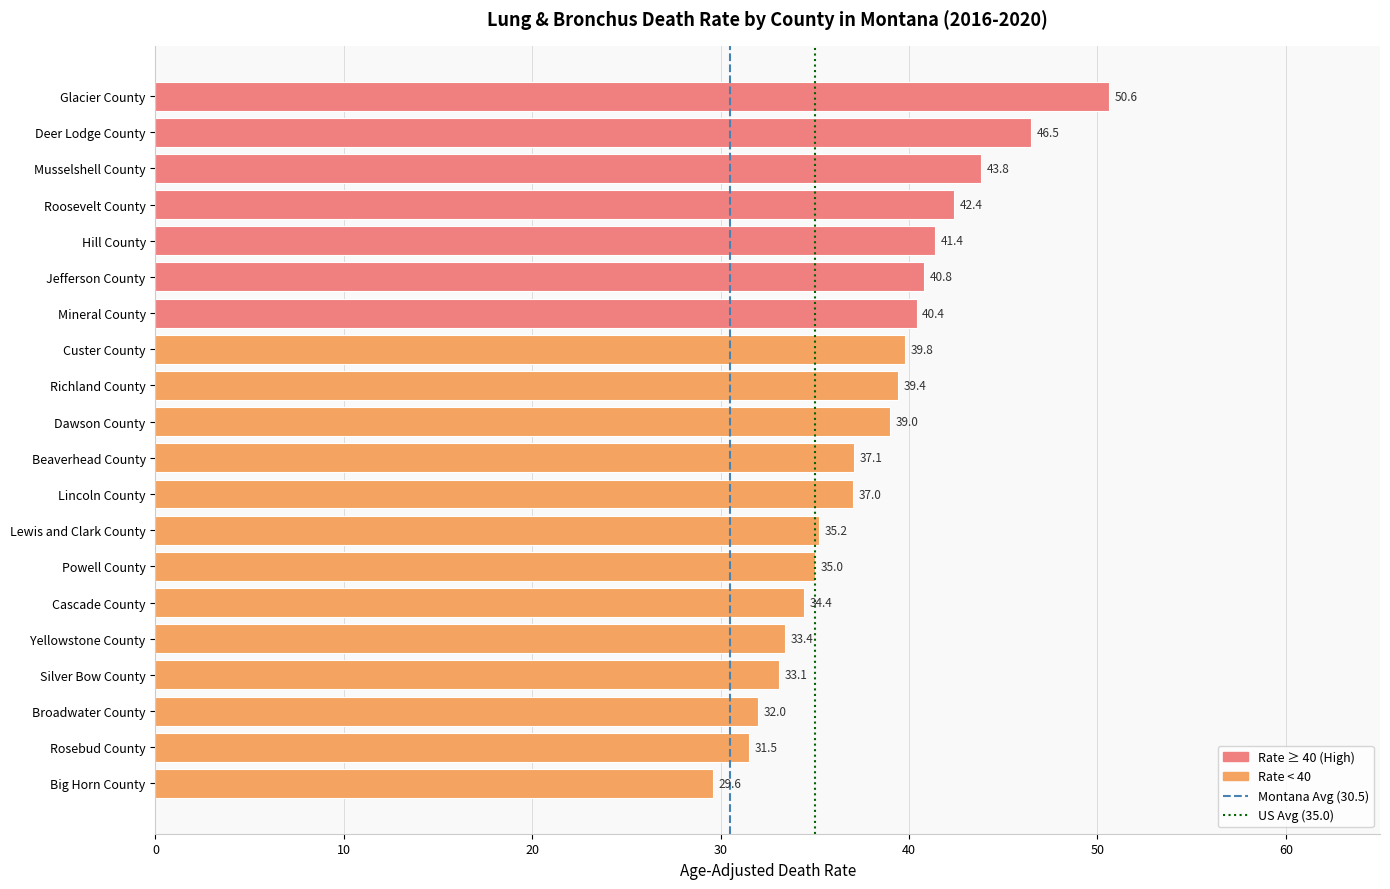

At which category does the chart reach its peak across all series?

Glacier County